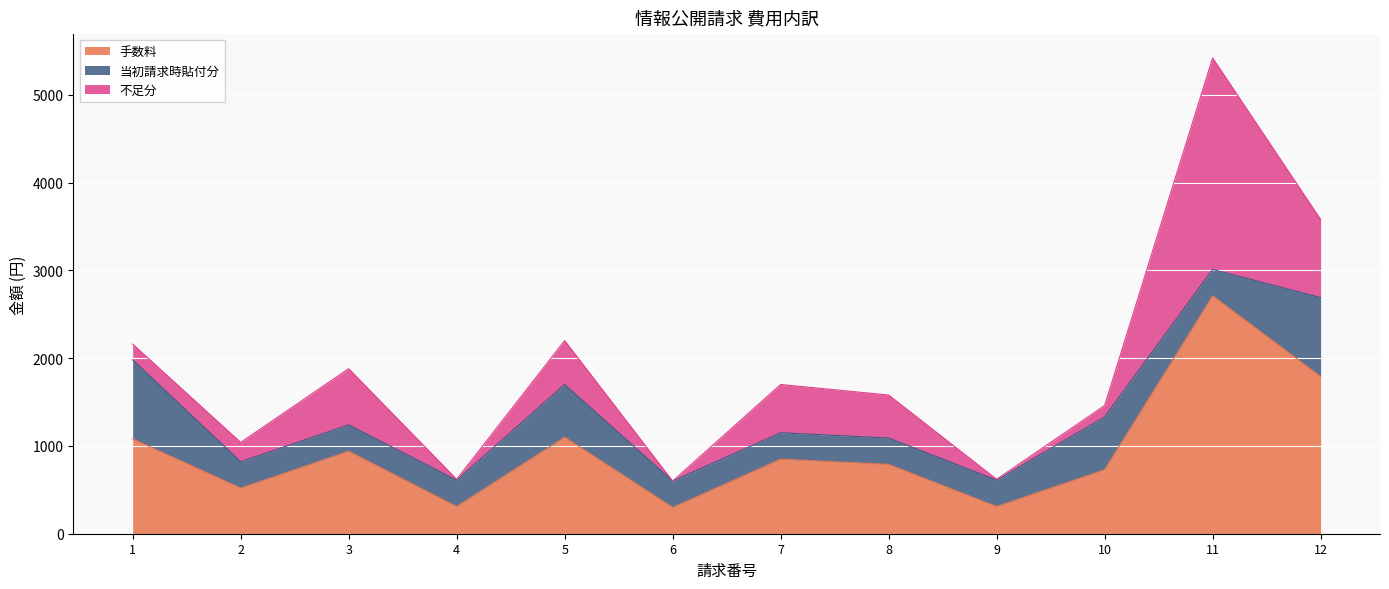

What is the approximate value of 当初請求時貼付分 at 7?

300